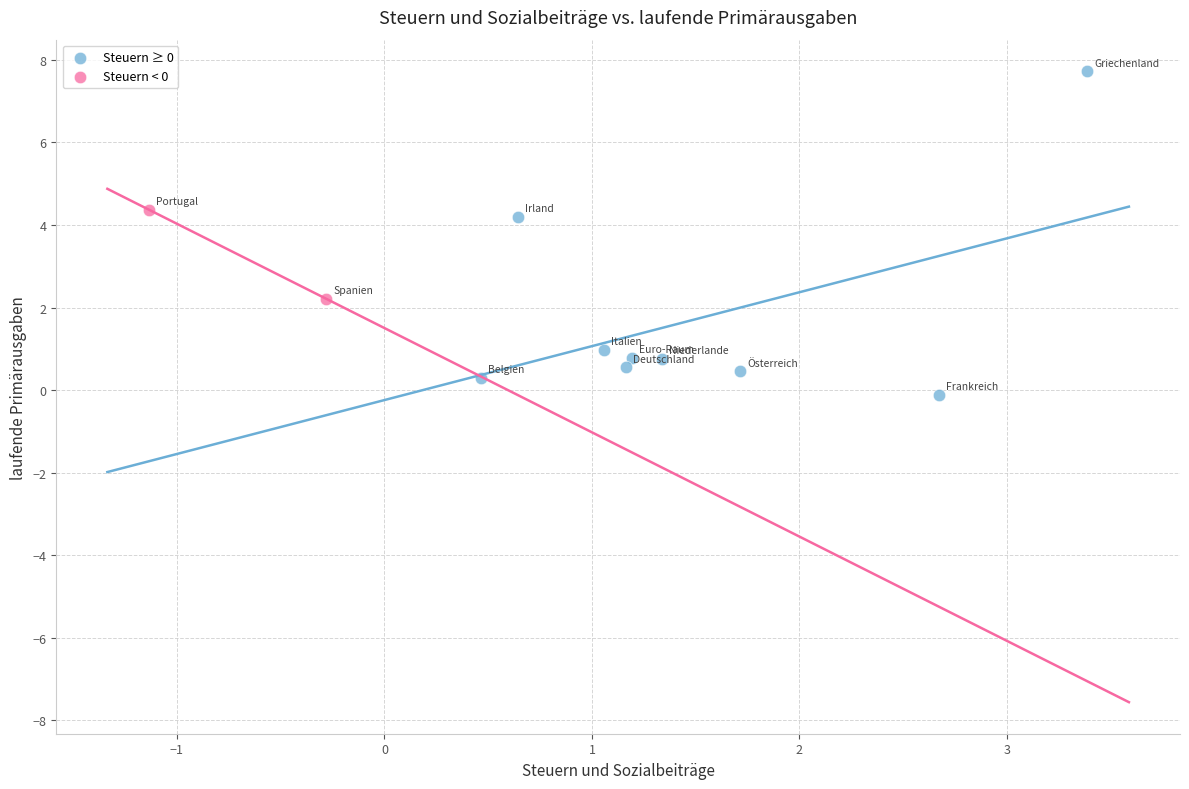

What are all the series names shown in the legend?

Steuern ≥ 0, Steuern < 0